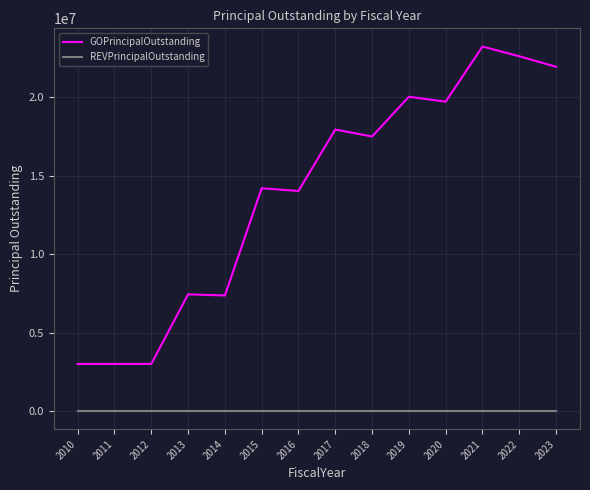

At how many categories does at least one series exceed 10316375?

9